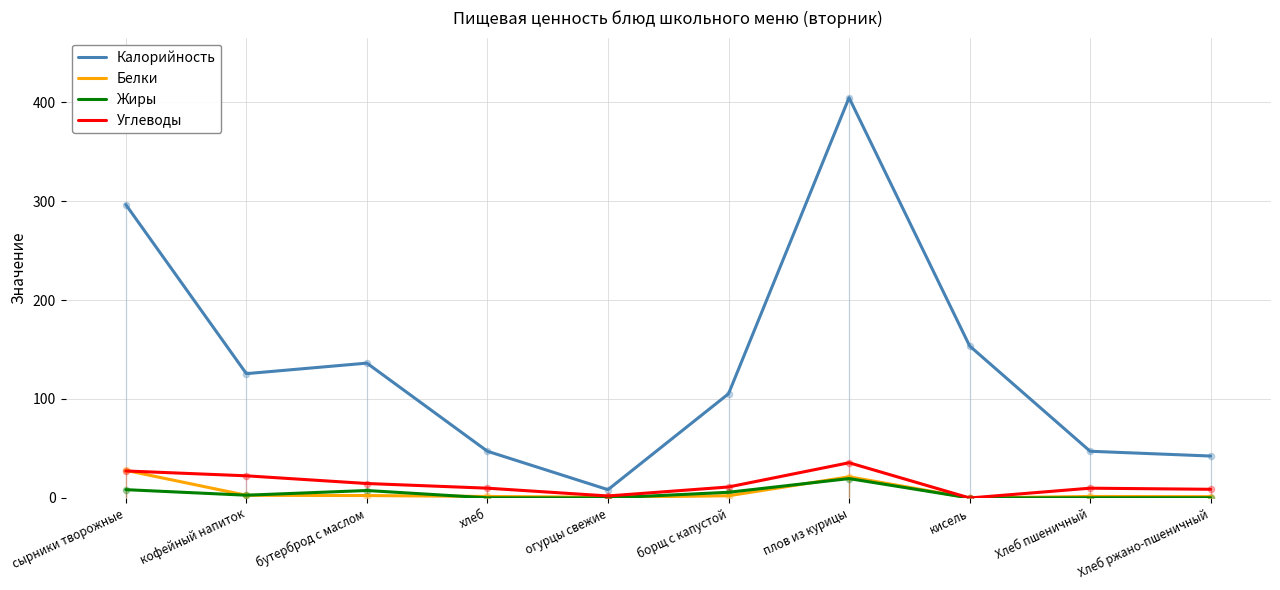

Which series has the largest total across all categories?

Калорийность